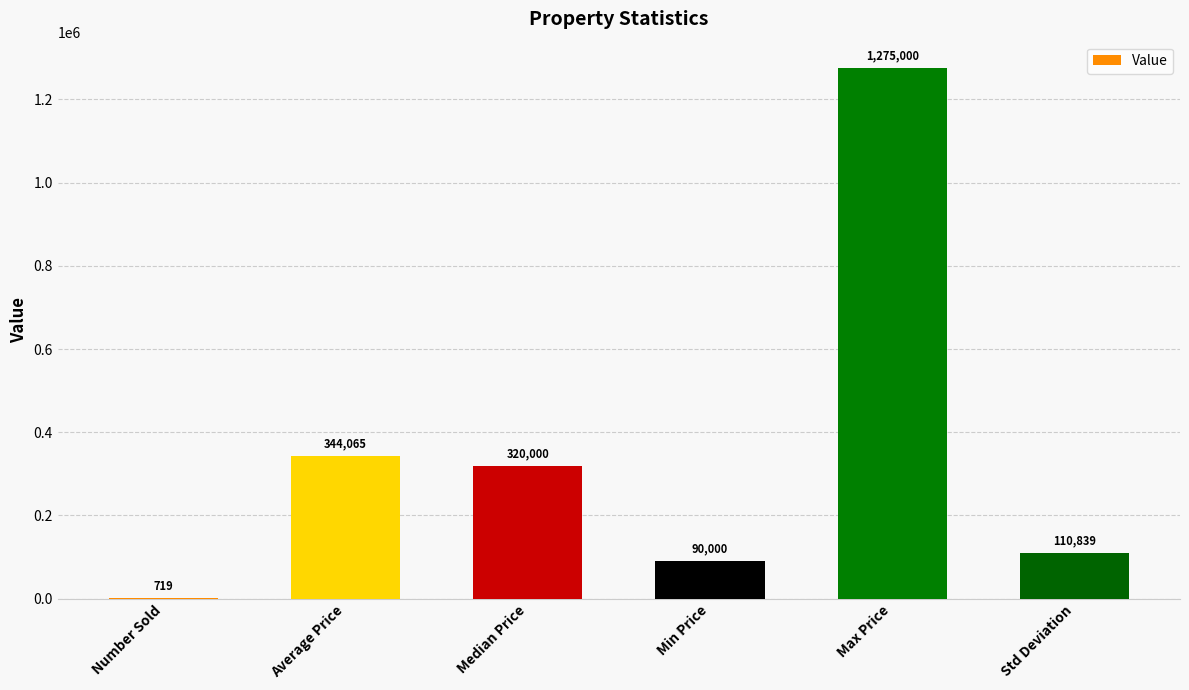

Where does the data first go above 320000?

Average Price